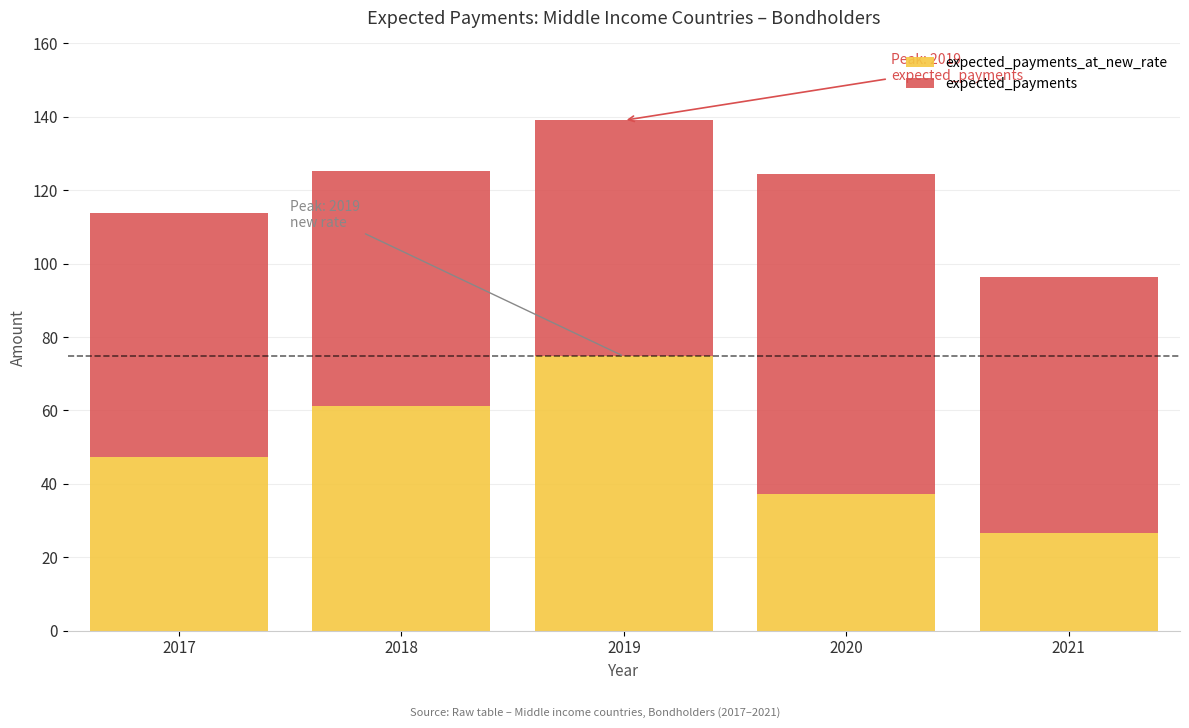

What is the total value across all series at 2020?

124.3